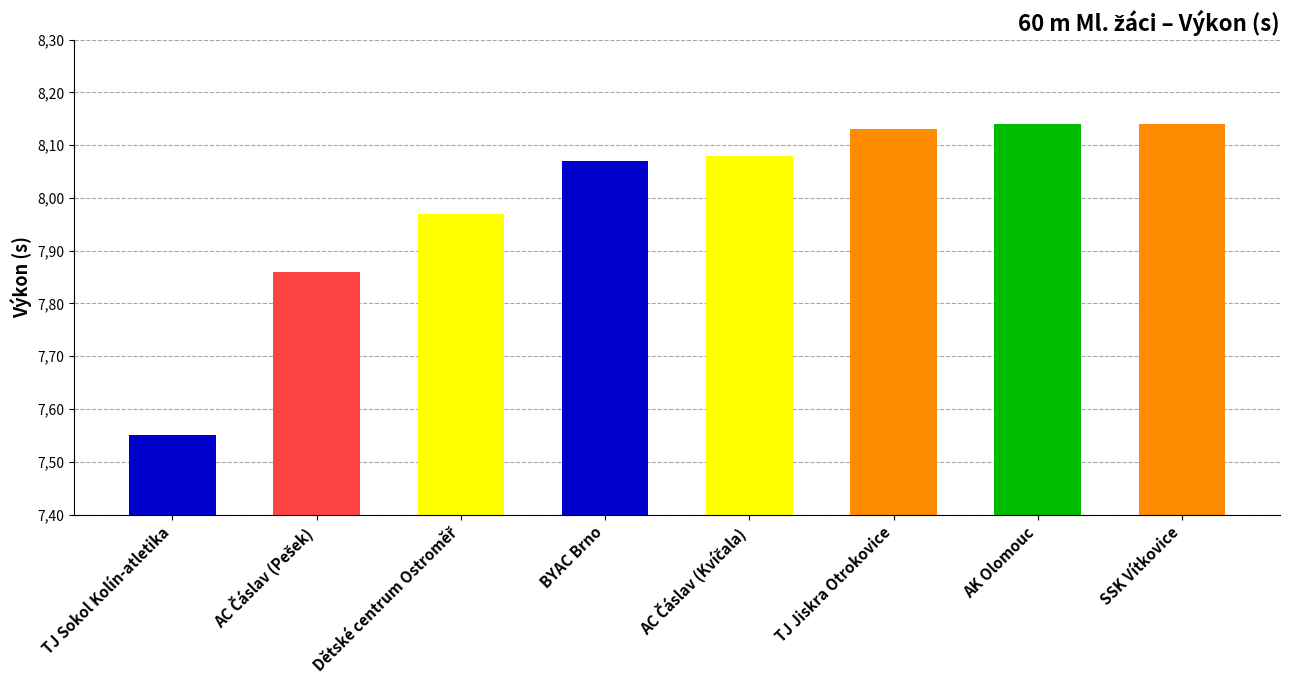

True or false: the data shows 8.1 at TJ Jiskra Otrokovice.

True